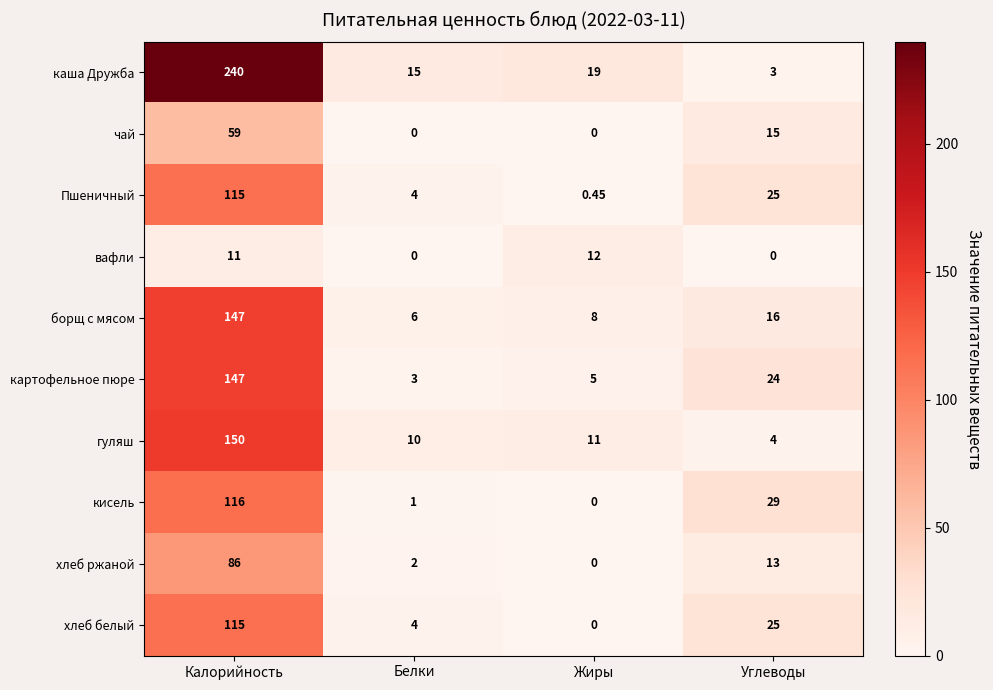

At which category does the chart reach its peak across all series?

Калорийность